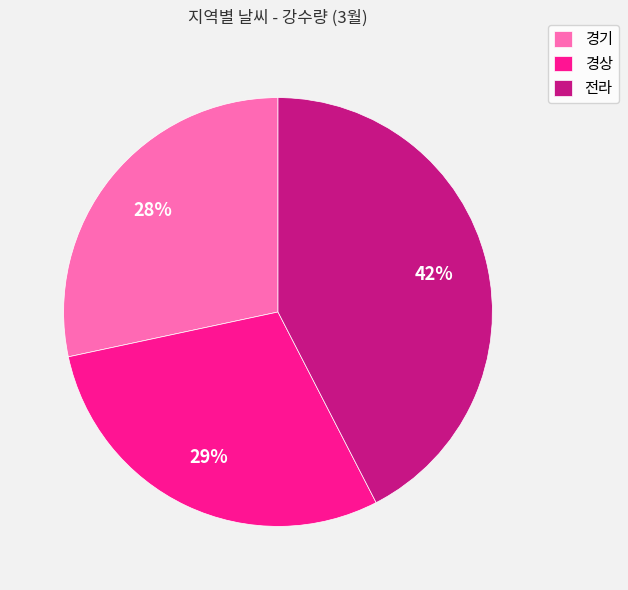

Rank the categories by value from highest to lowest.

전라, 경상, 경기